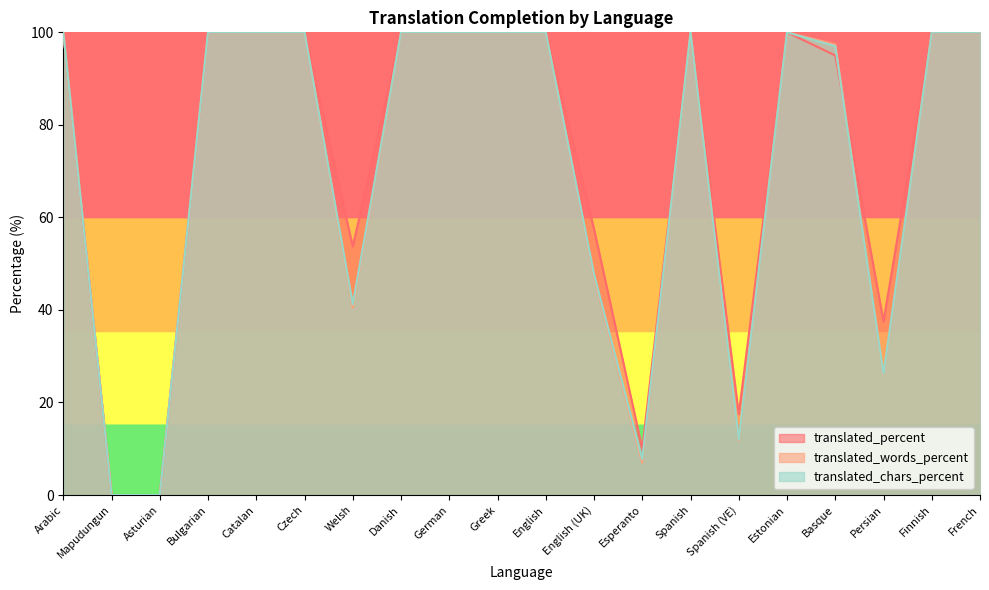

Does the chart have visible grid lines?

No